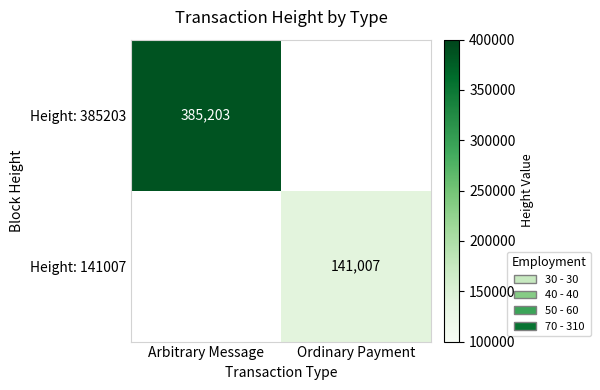

The value of Height: 385203 at Arbitrary Message is 164705. True or false?

False